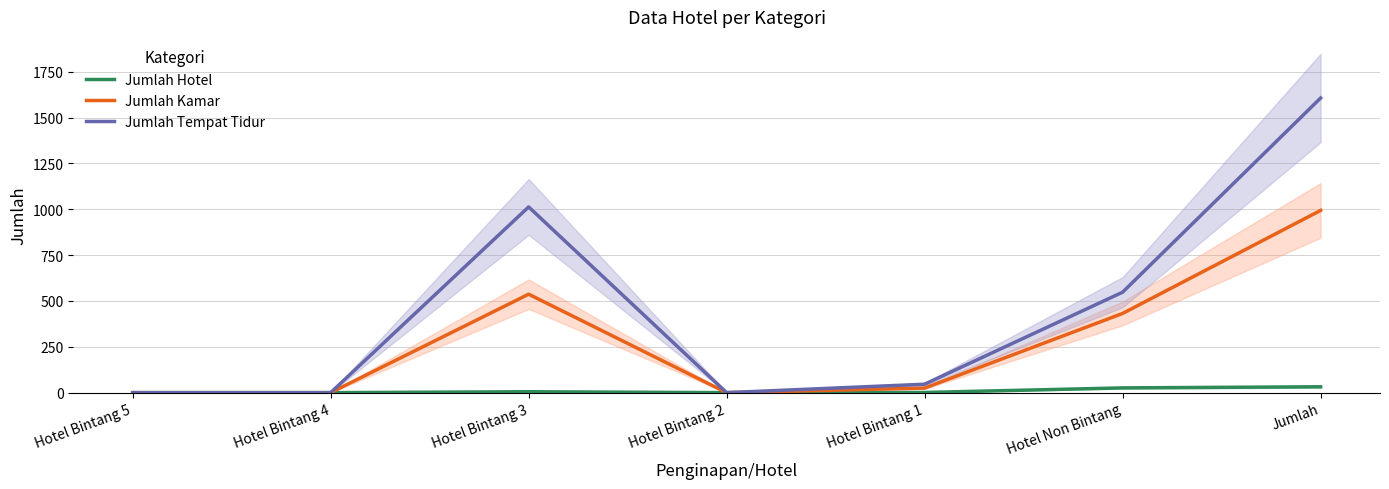

What is the maximum value shown in the chart?

1607